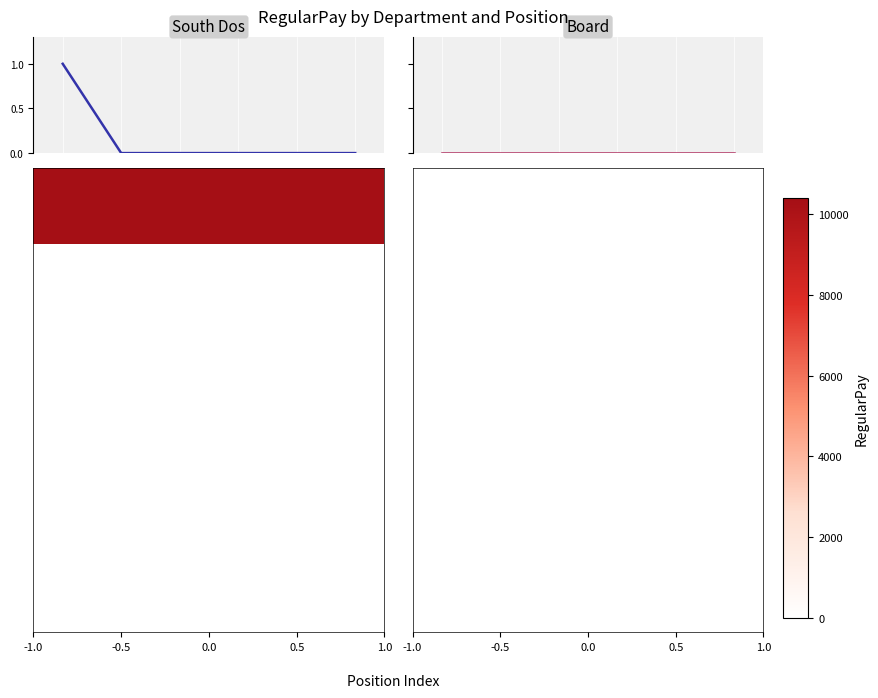

What is the maximum value for South Dos?

1